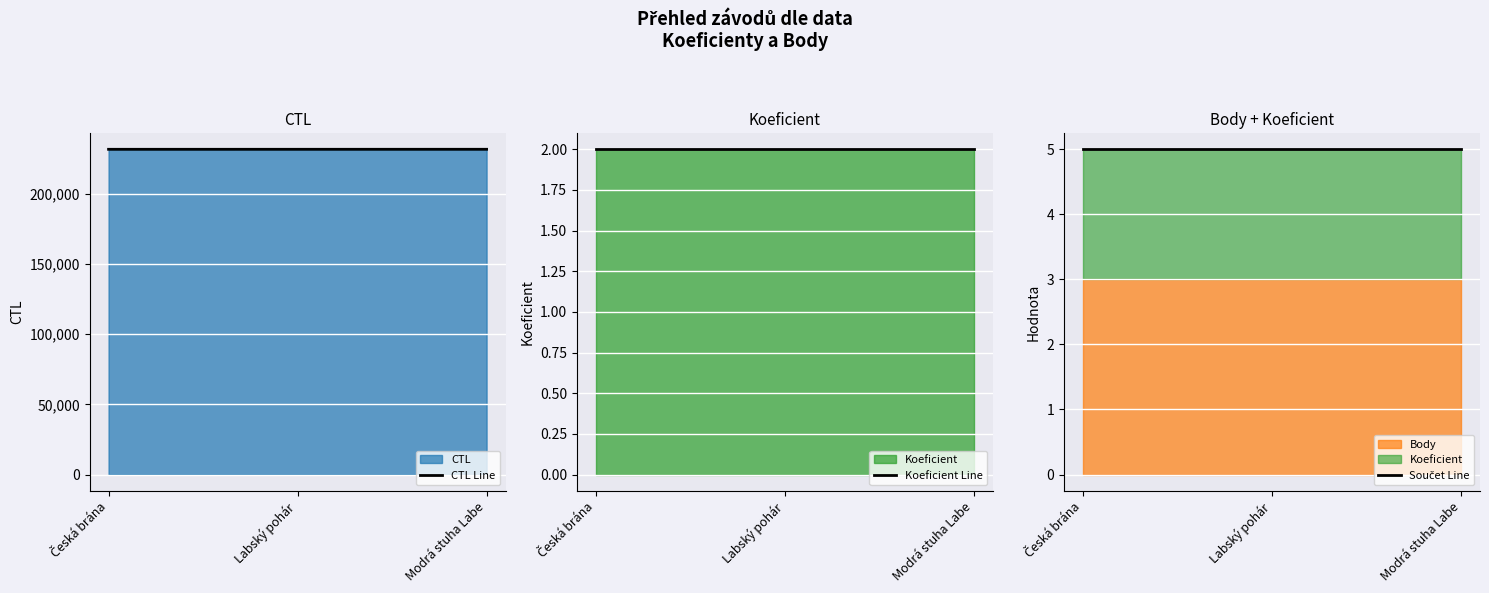

How many lines are shown in the chart?

3